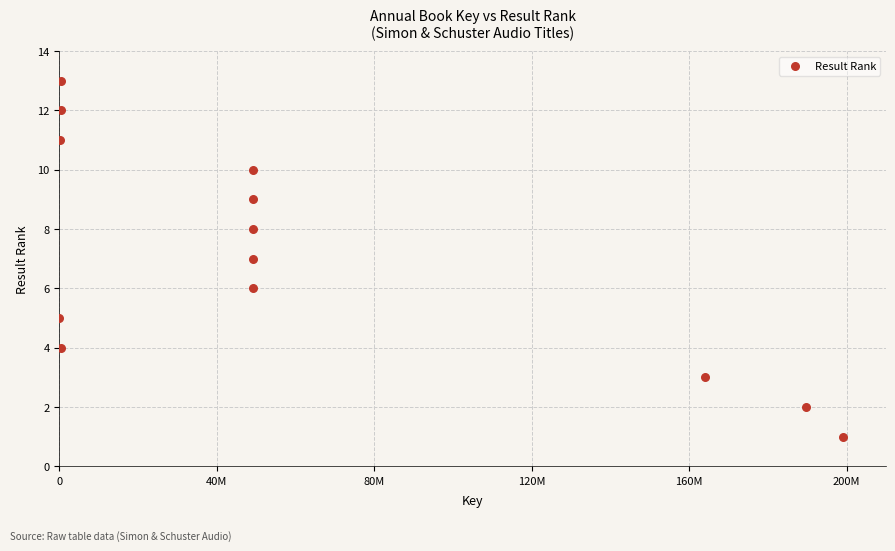

What is the range of Y values (max minus min)?

12